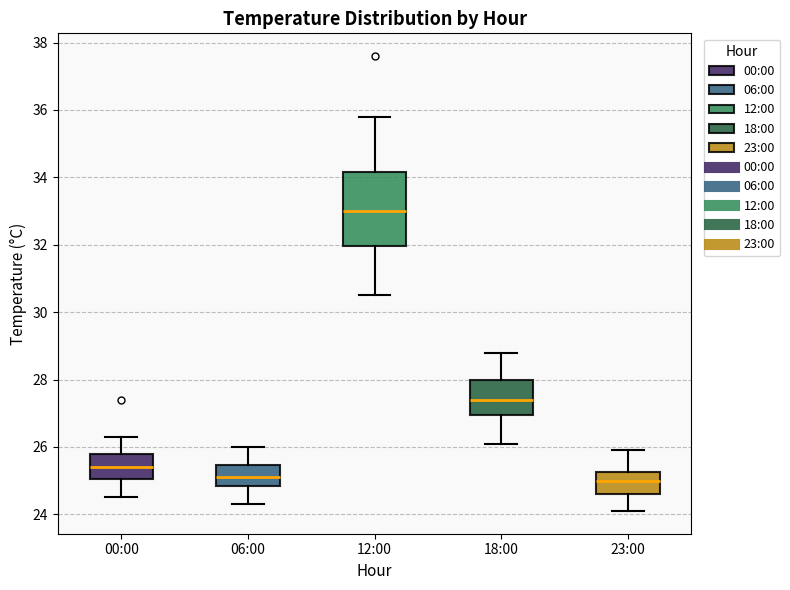

Where does the median line of the box for 23:00 sit on the y-axis? The values are not printed on the chart, so give them approximately, as read against the axis.

25.0